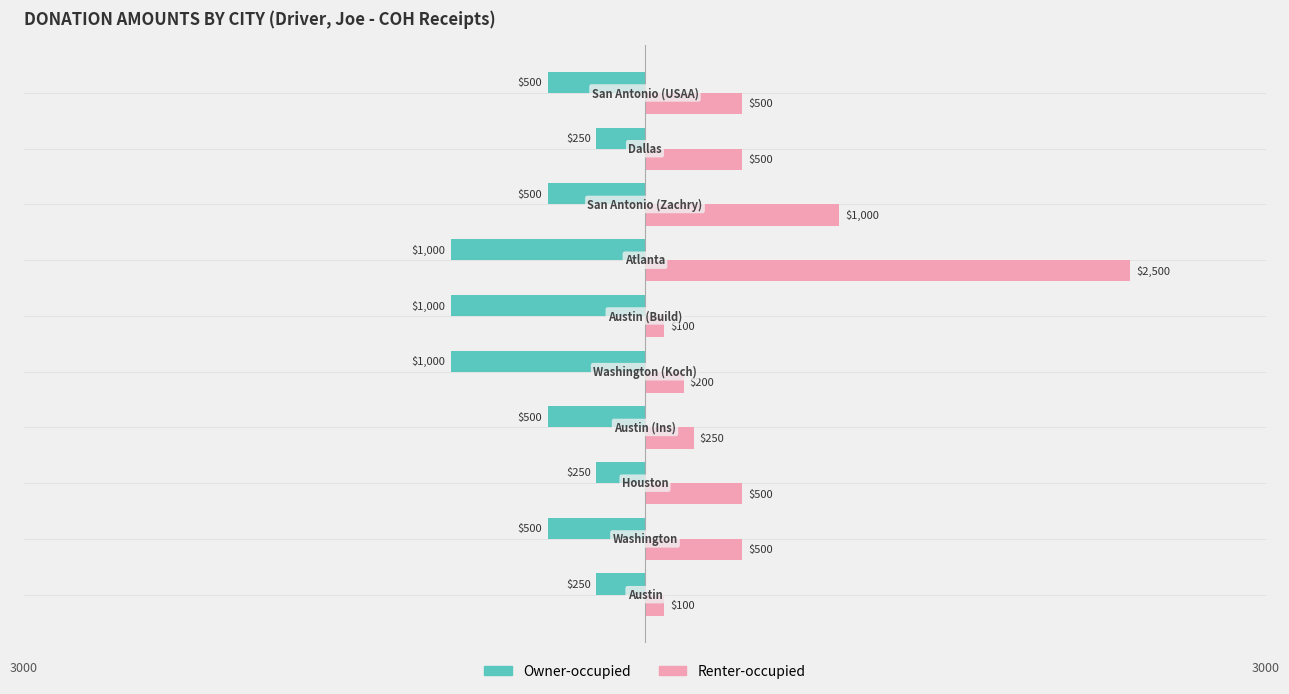

How many categories are shown in the chart?

10